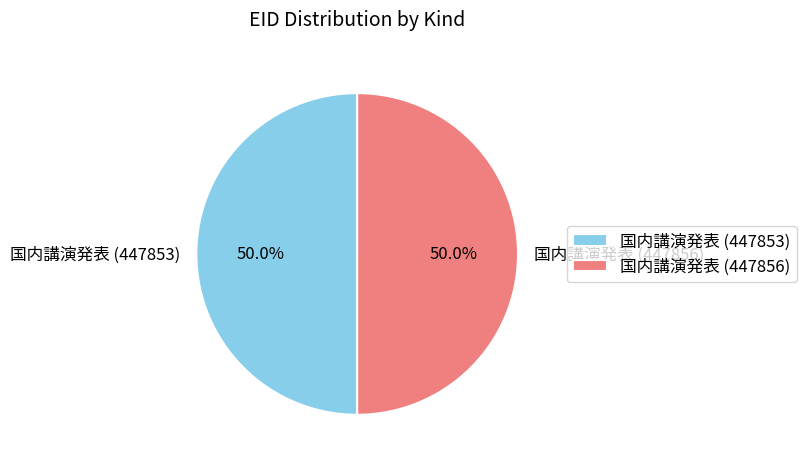

Combined, what portion of the pie is 国内講演発表 (447856) and 国内講演発表 (447853)?

100.0%